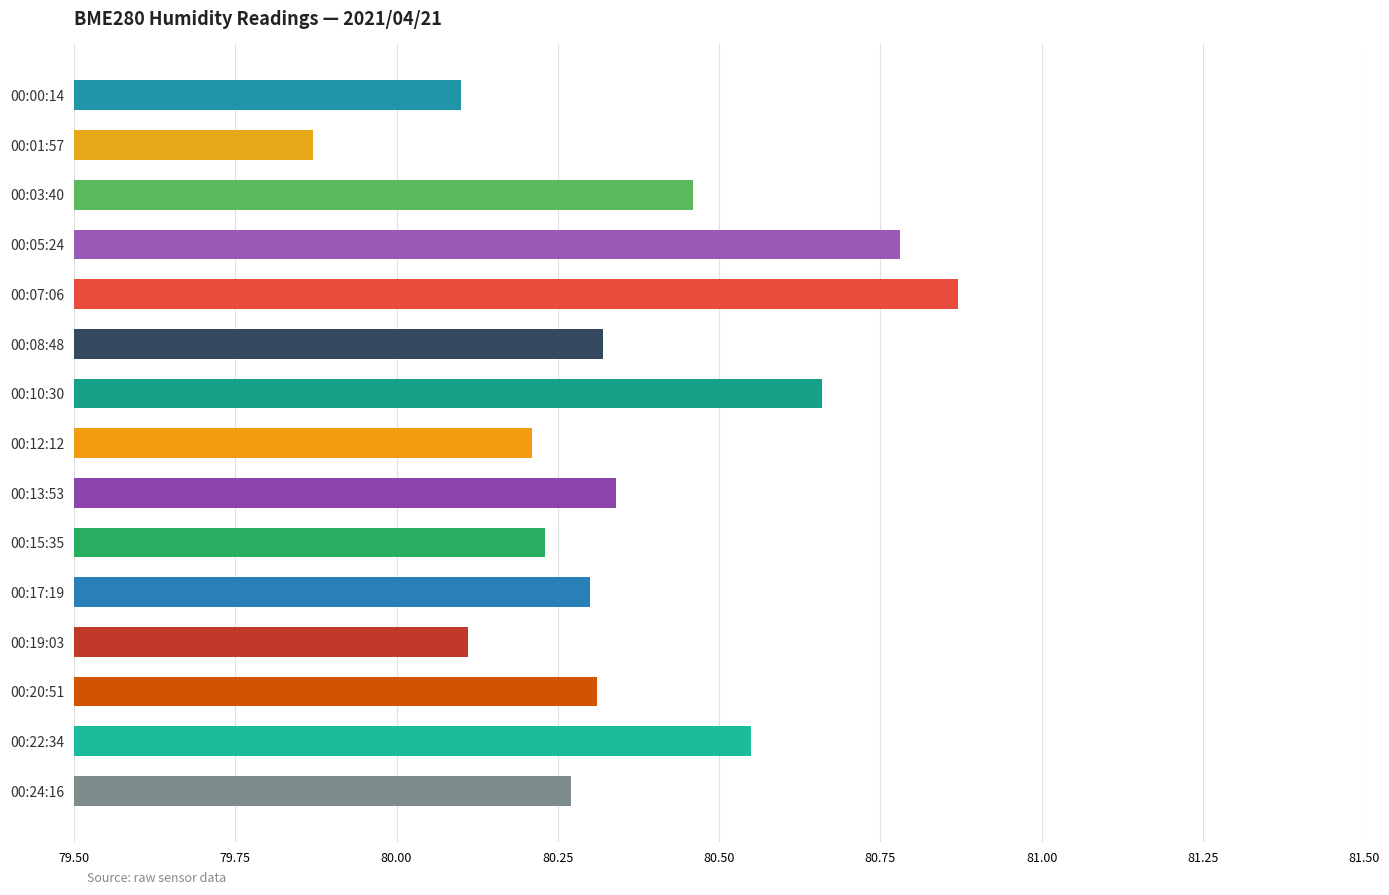

What is the label of the 15th bar from the top?

00:24:16